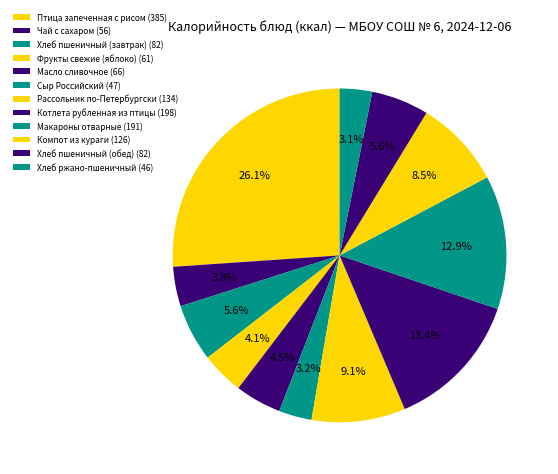

What portion of the pie excludes Хлеб ржано-пшеничный?

96.9%